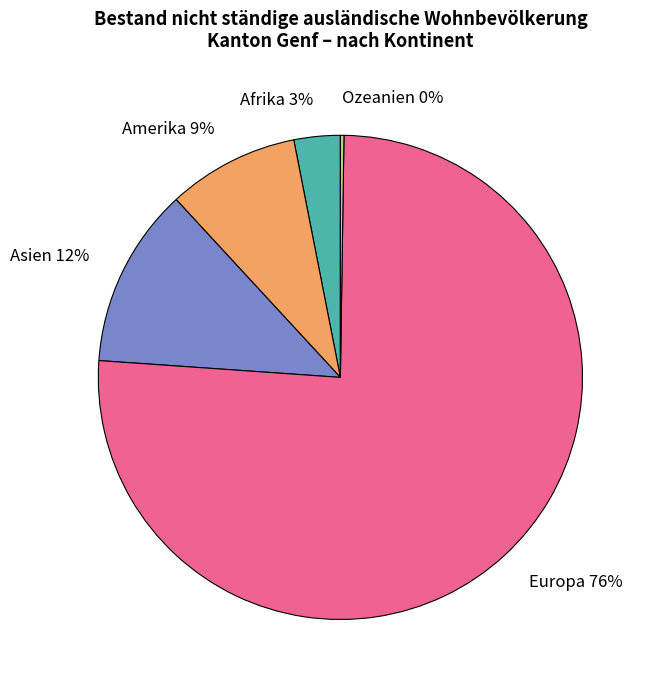

Which category accounts for the majority?

Europa